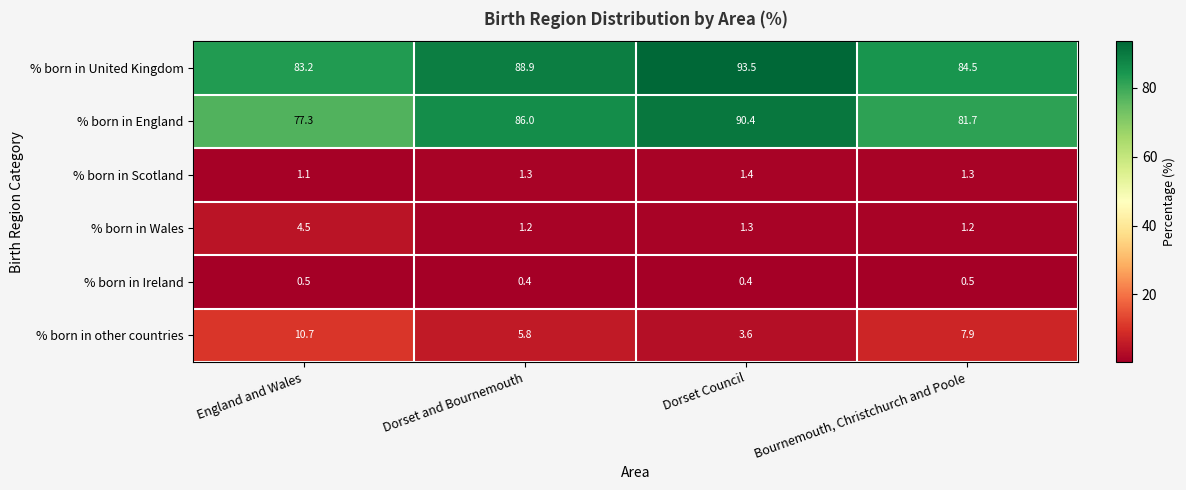

At which category is the sum across all series the highest?

Dorset Council